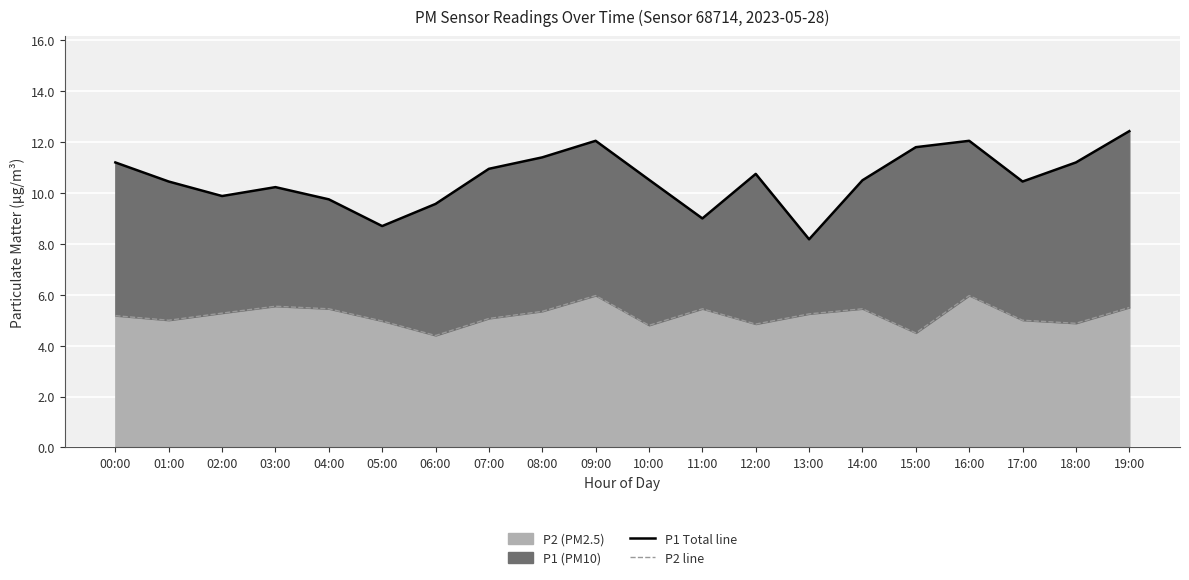

What is the difference between the second highest and minimum values in the P2 line series?

1.6